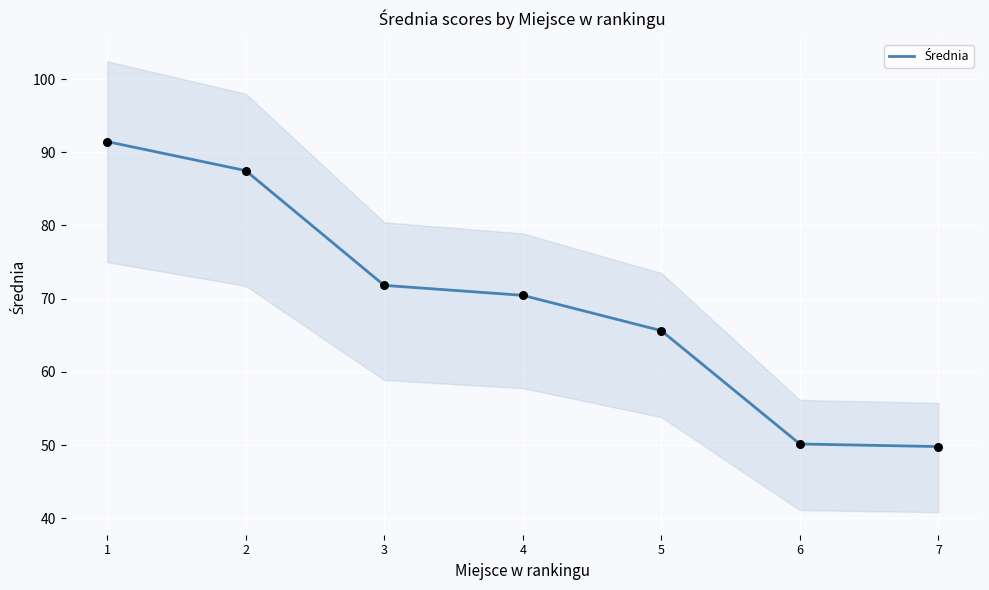

What is the change in value from 1 to 2?

-4.0